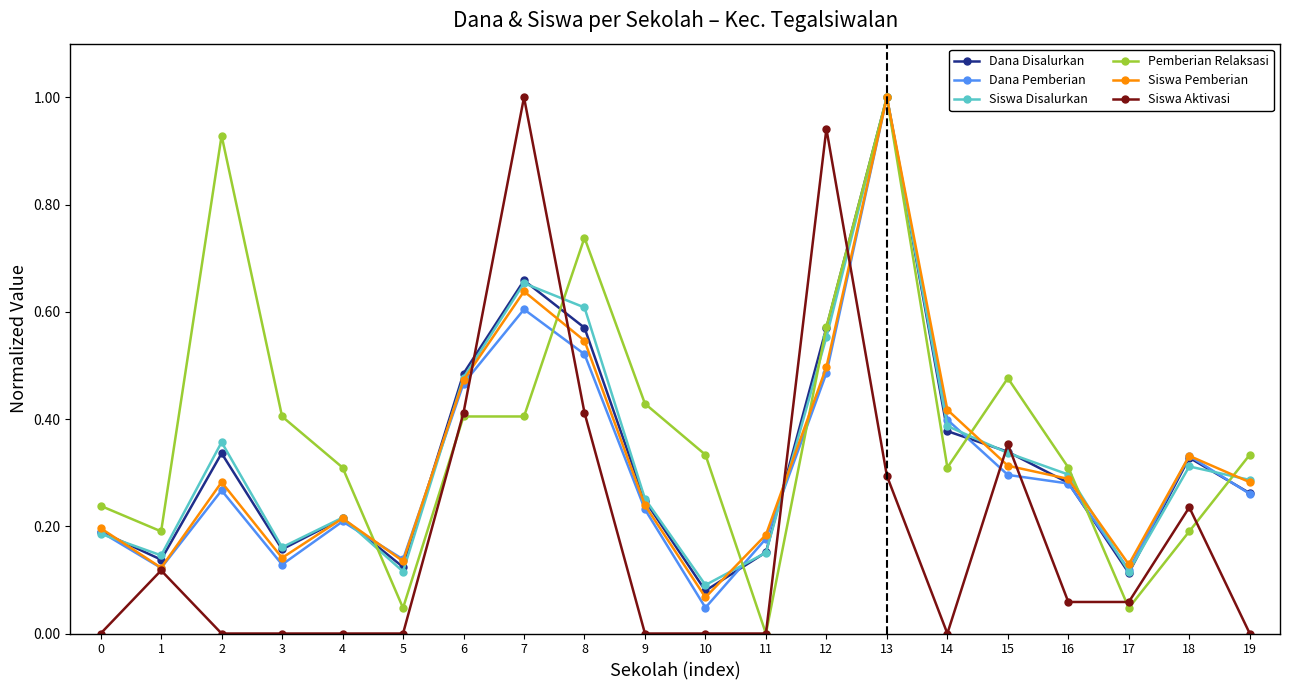

How many lines are shown in the chart?

6